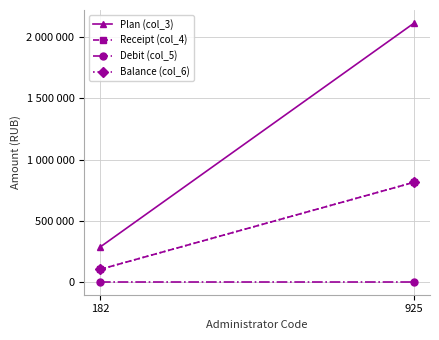

At 925, list the series in order from smallest to largest.

Debit (col_5), Receipt (col_4), Balance (col_6), Plan (col_3)